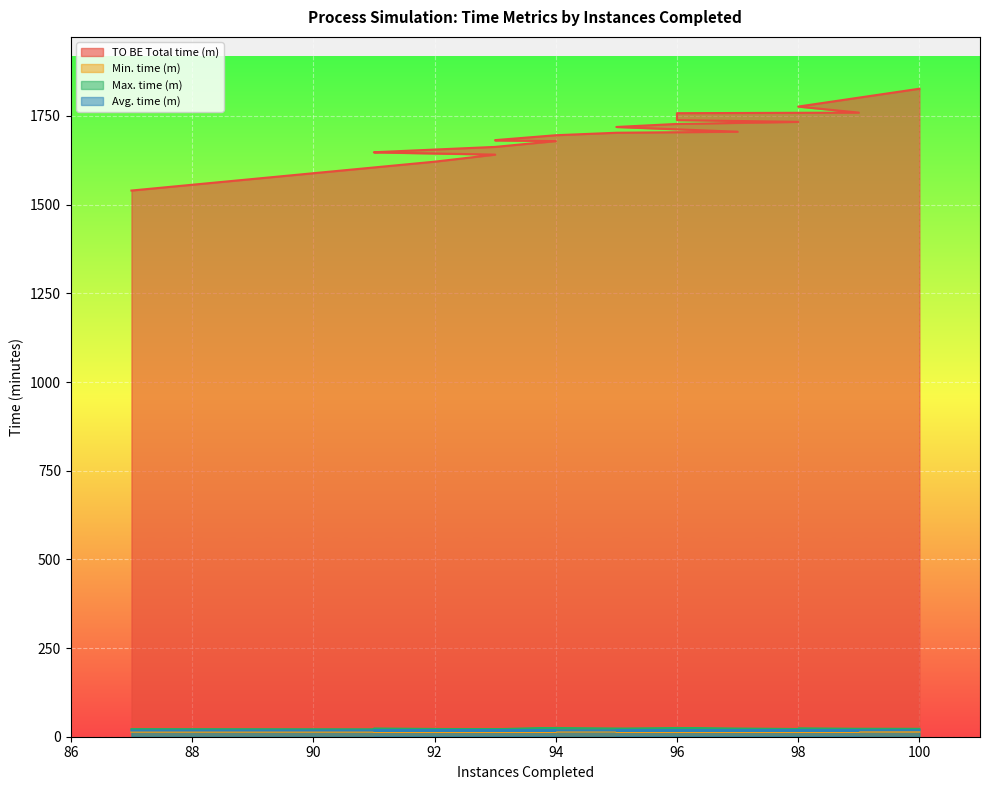

True or false: Avg. time (m) has more than 1 interior local peaks.

True